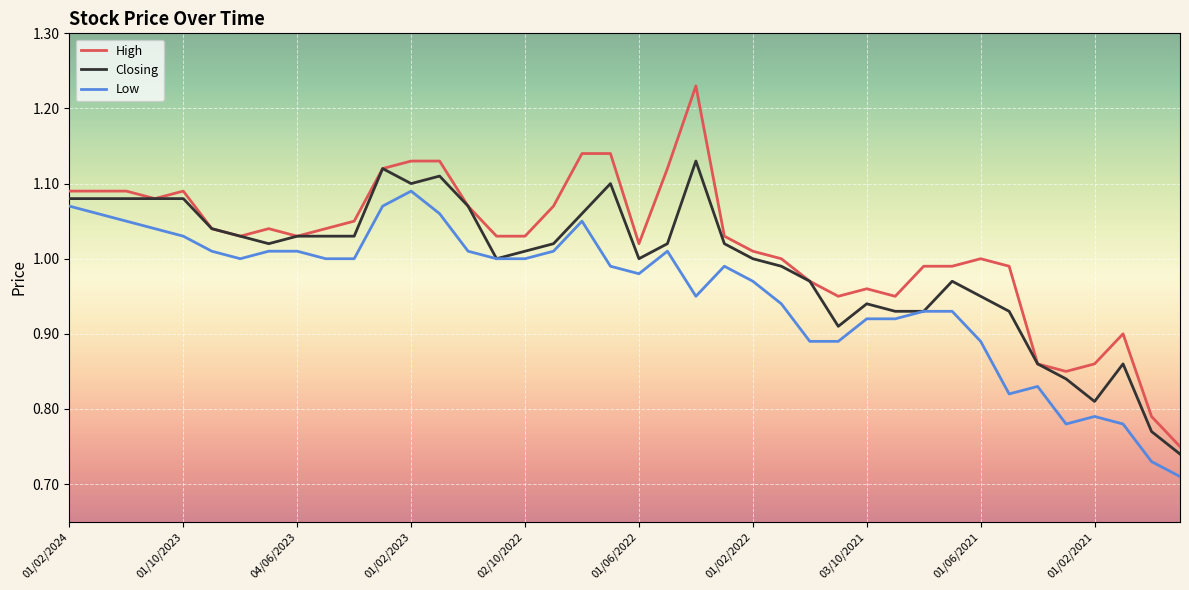

True or false: Low and High intersect in this chart.

False